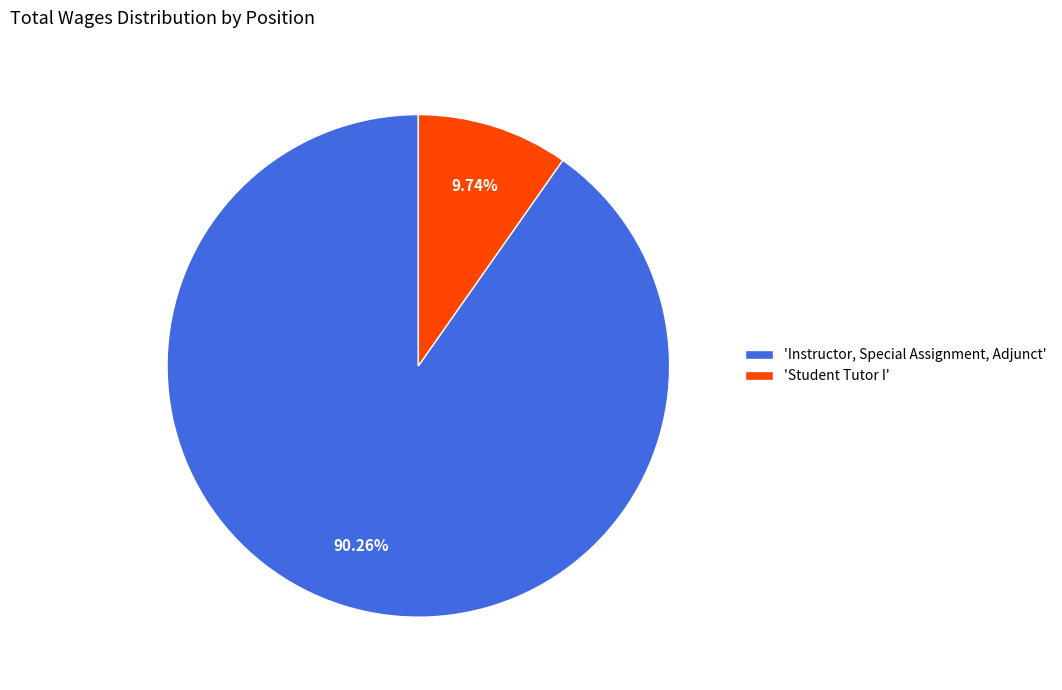

Combined, do 'Instructor, Special Assignment, Adjunct' and 'Student Tutor I' account for over 50%?

Yes